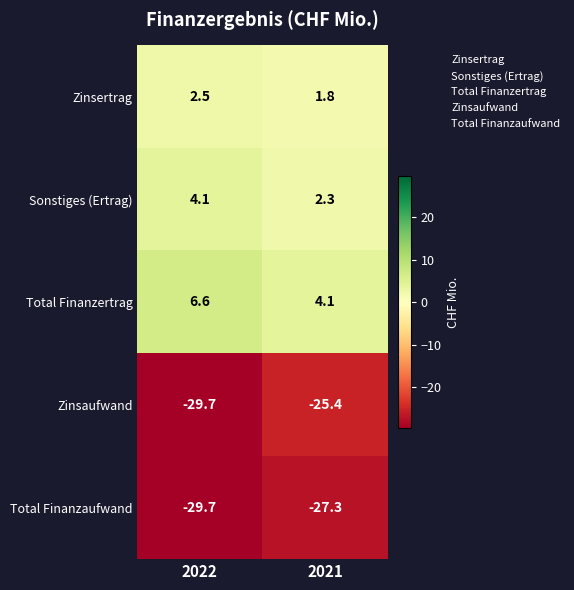

What is the maximum value shown in the chart?

6.6